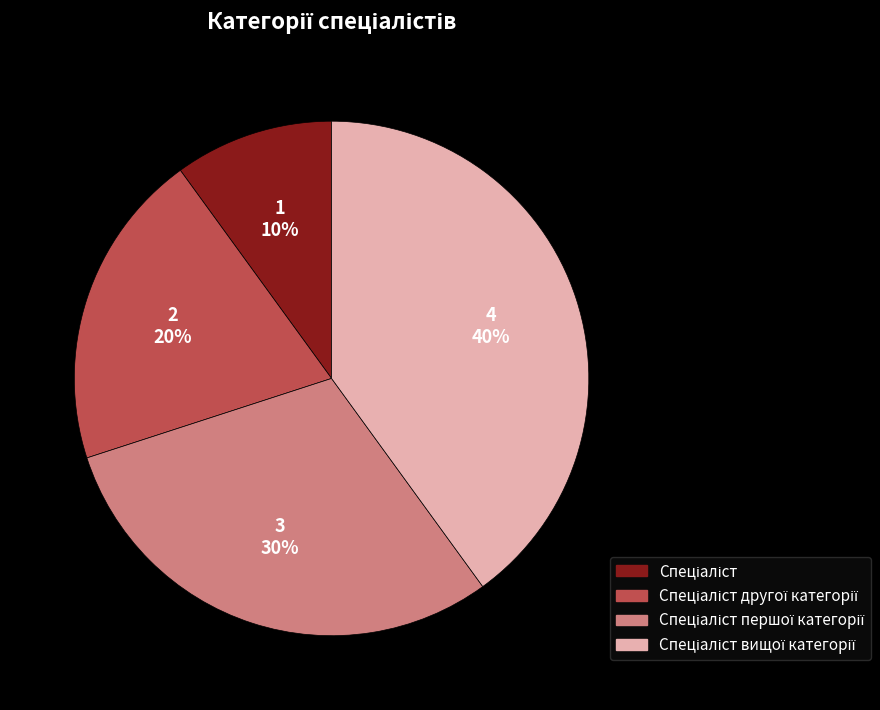

Is there a majority slice in this chart?

No